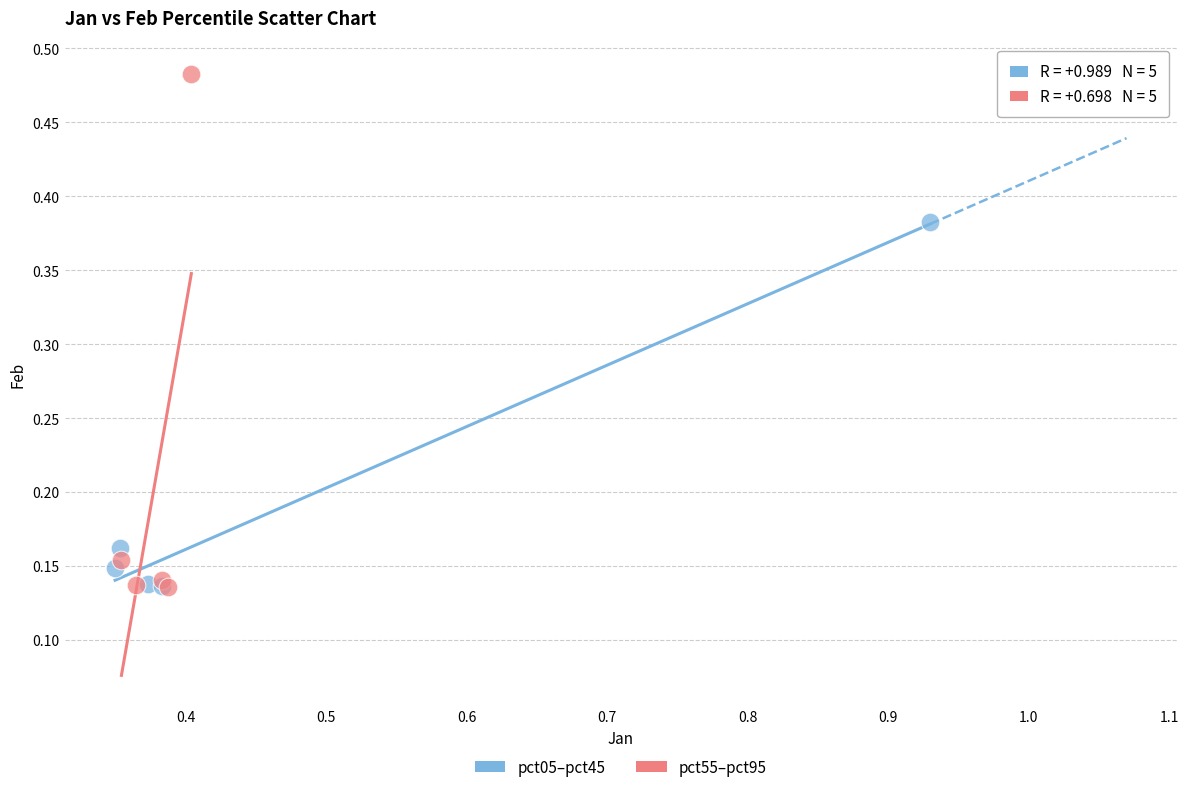

Which series contains the highest Y value?

pct55–pct95